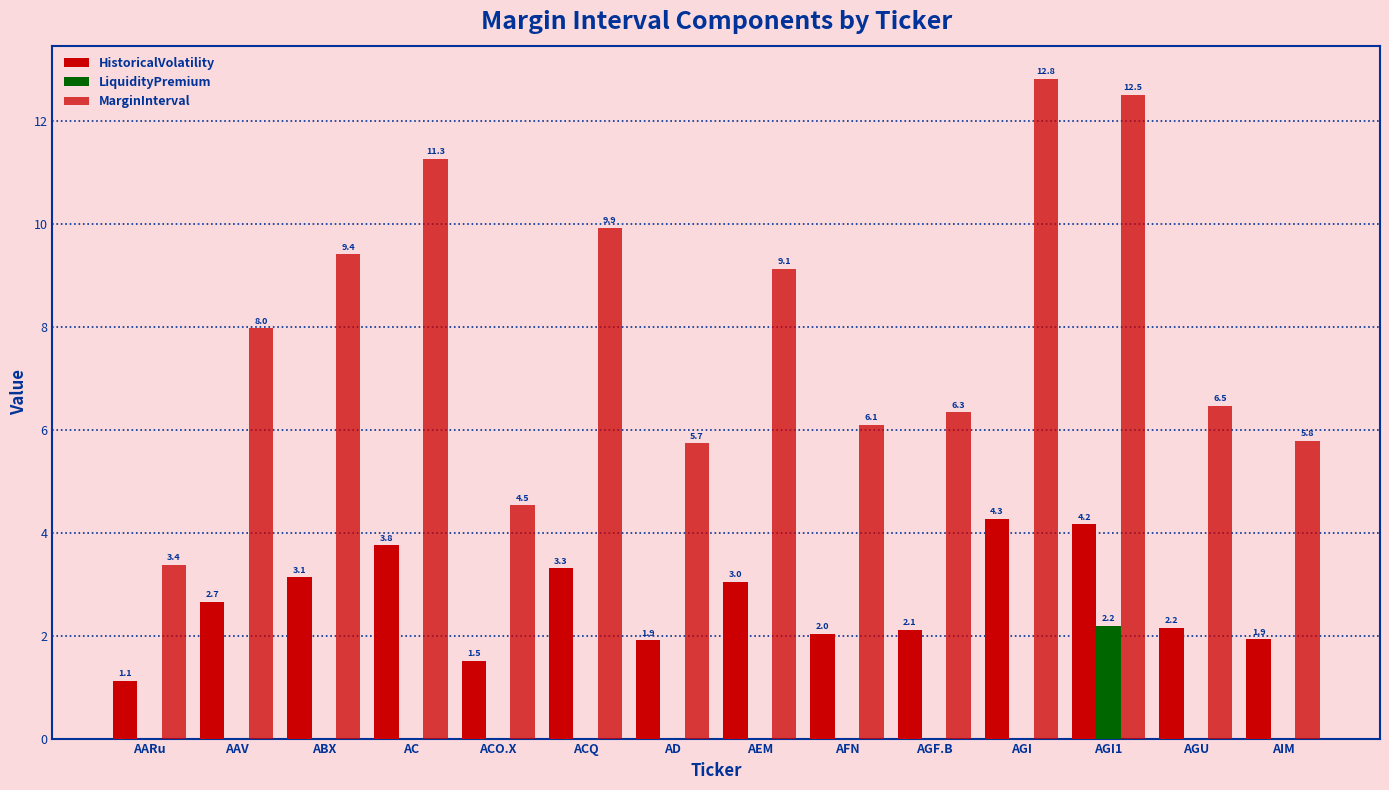

How many categories are shown in the chart?

14